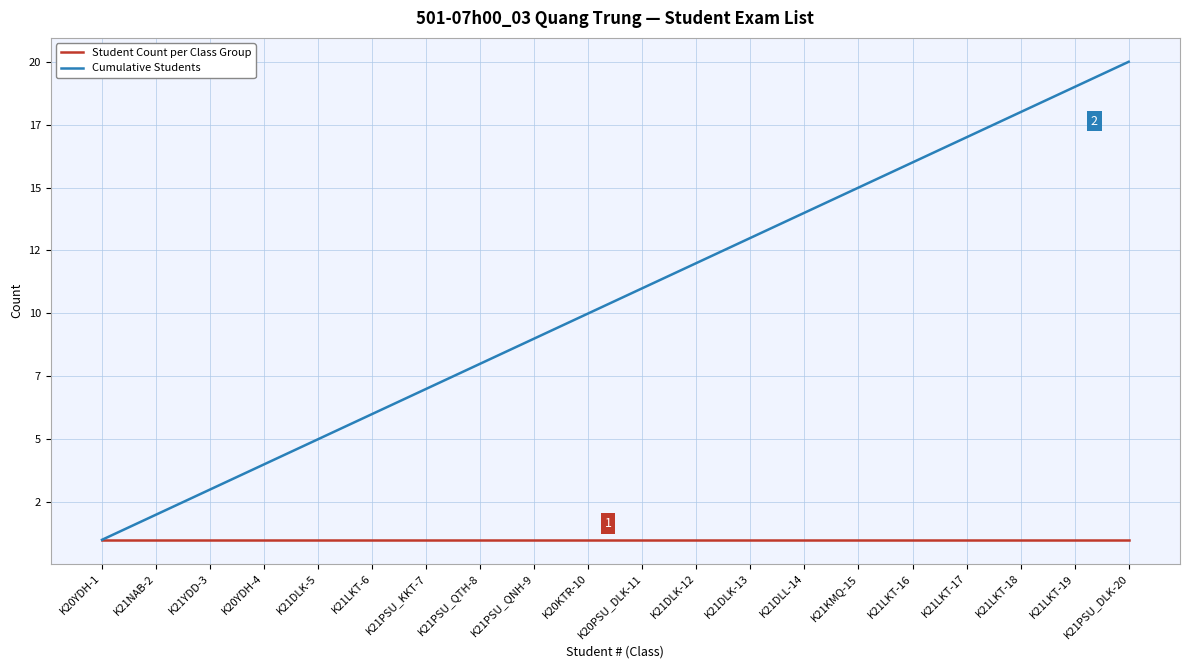

Which series has the widest spread of values?

Cumulative Students